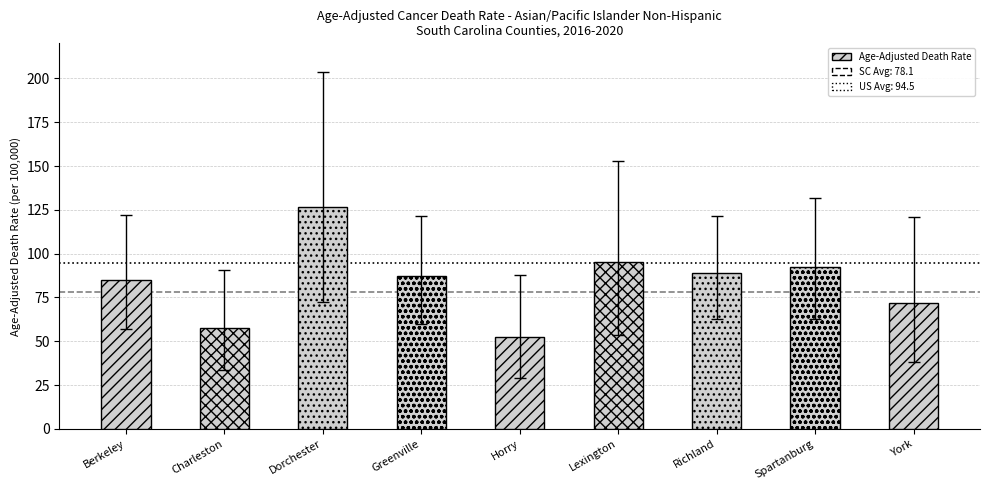

What is the value of the SC Rate (78.1) bar at the 1st from the left?

78.1